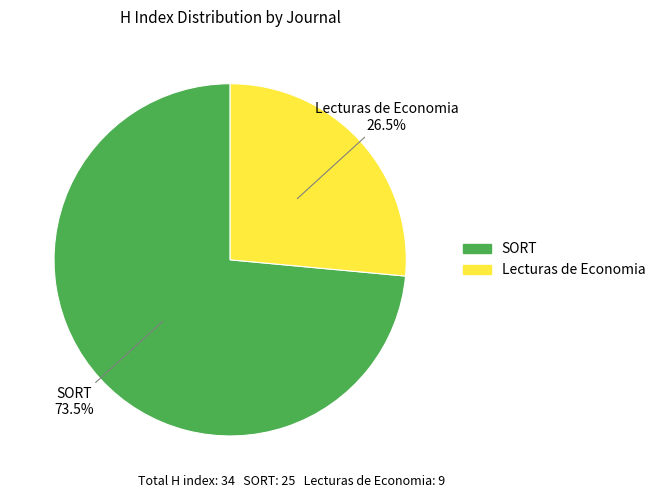

What percentage is NOT represented by SORT?

26.5%